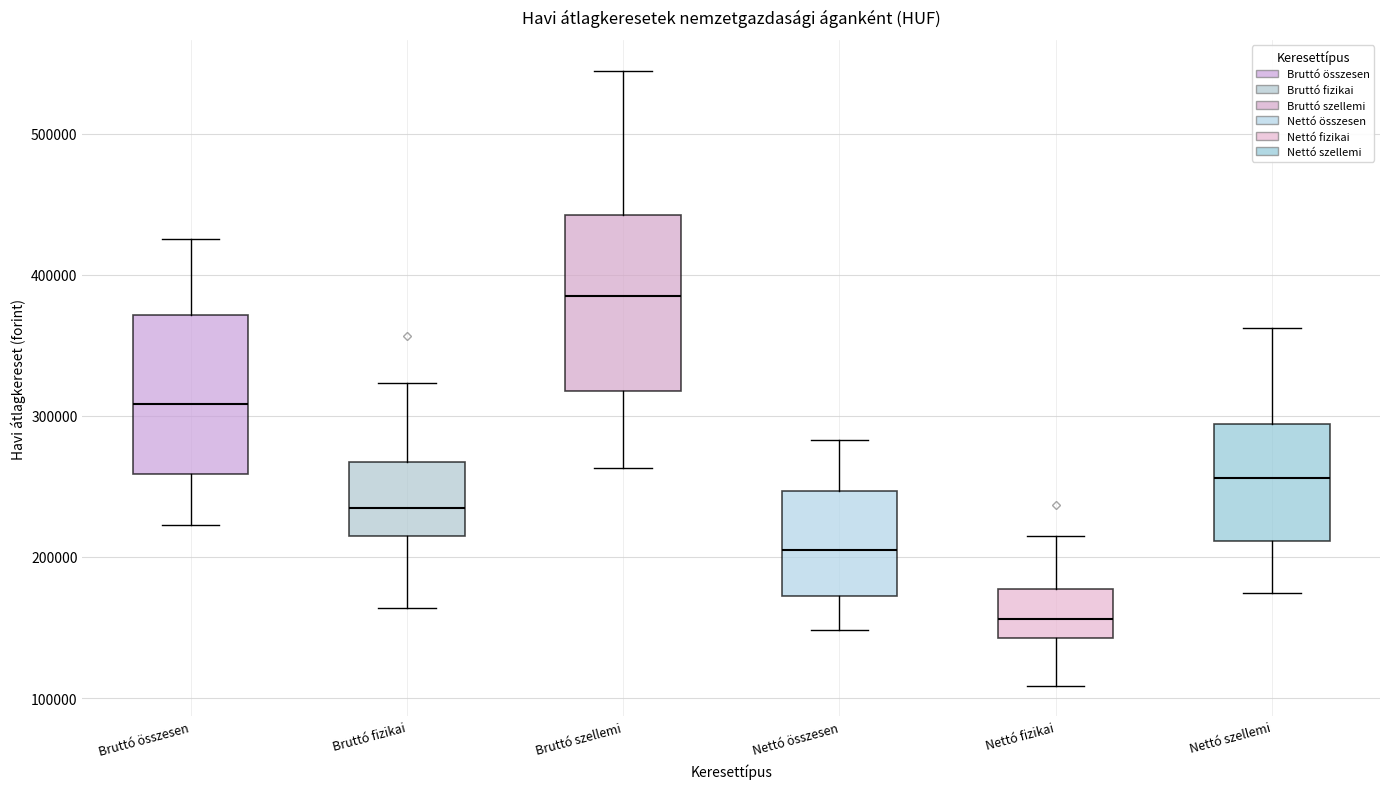

Which box is the tallest, from its lower edge to its upper edge?

Bruttó szellemi